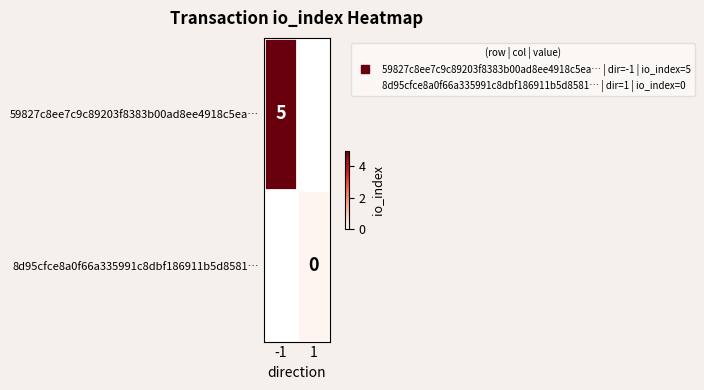

Is the value of 8d95cfce8a0f66a335991c8dbf186911b5d8581… at -1 greater than the value of 59827c8ee7c9c89203f8383b00ad8ee4918c5ea… at 1?

No